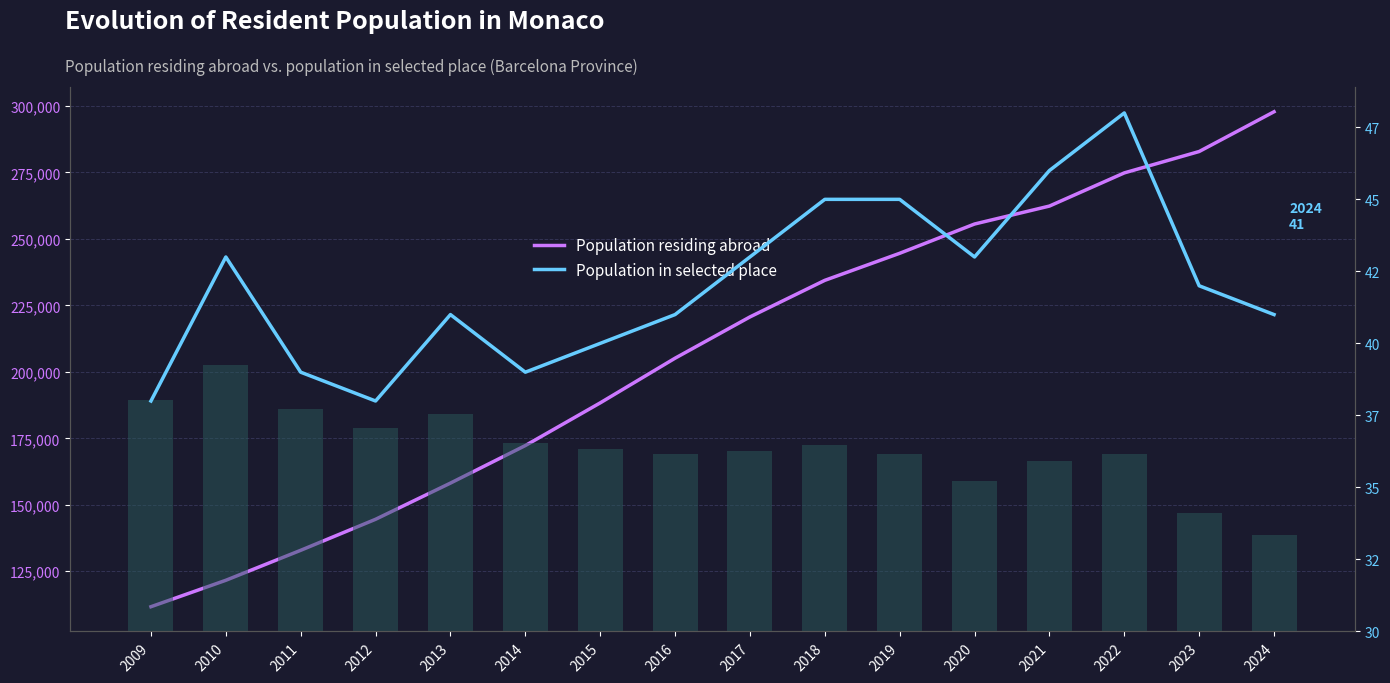

Between 2010 and 2021, which is larger?

2021